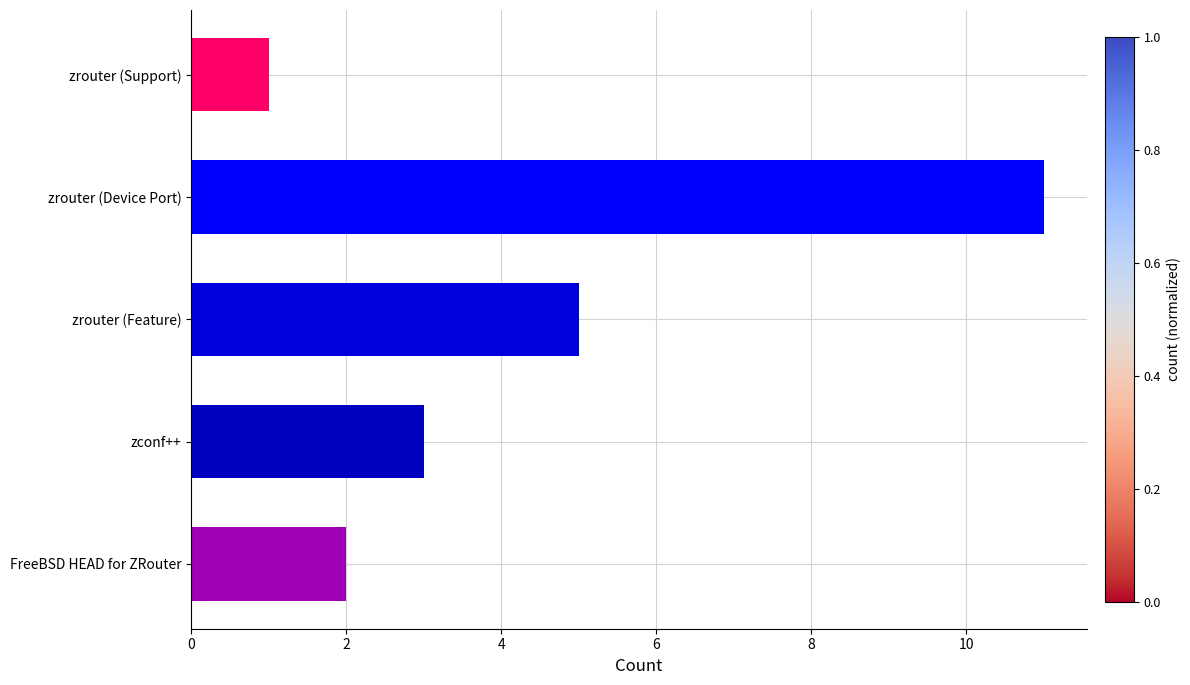

Rank the categories by value from lowest to highest.

zrouter (Support), FreeBSD HEAD for ZRouter, zconf++, zrouter (Feature), zrouter (Device Port)